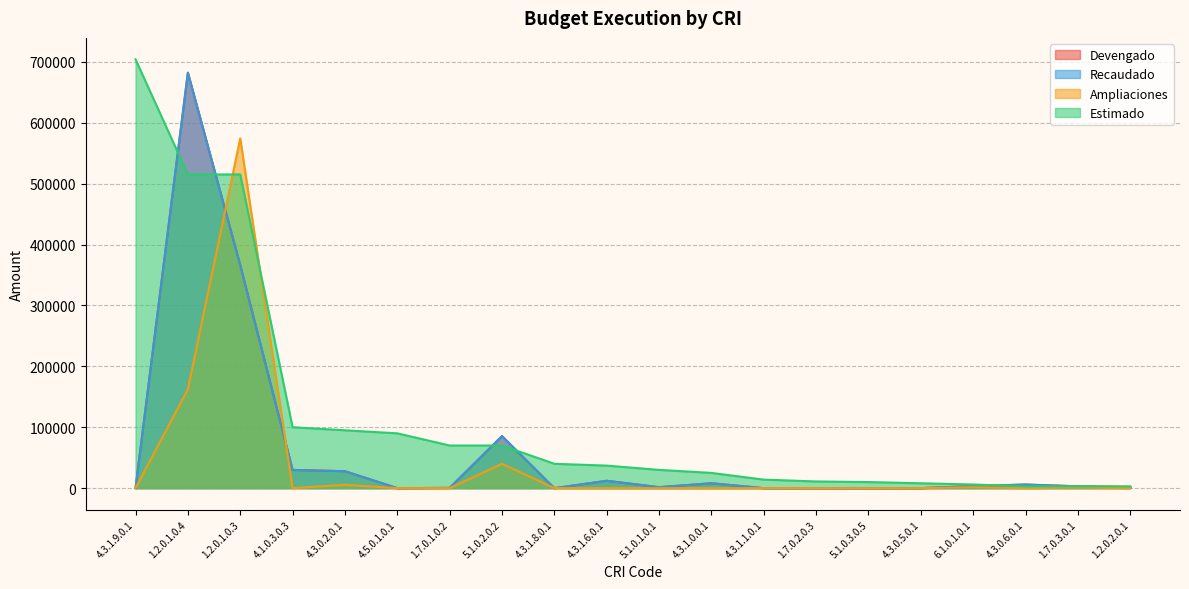

At which label is Ampliaciones closest to 287100?

1.2.0.1.0.4